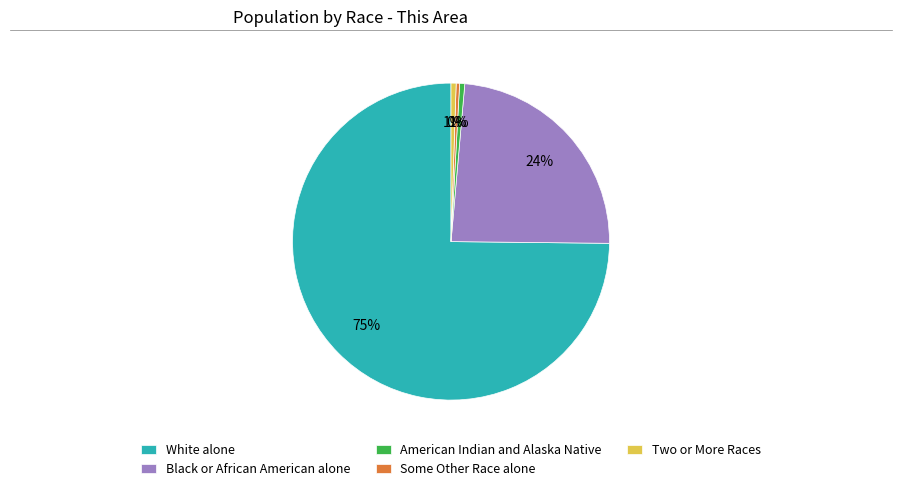

Count the number of slices in the pie.

5